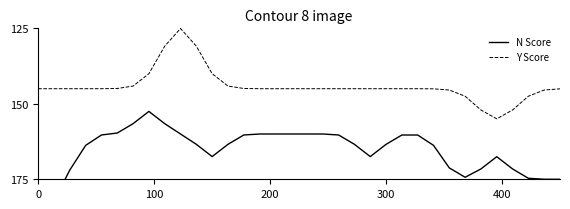

How many interior local valleys does the Y Score series have?

1